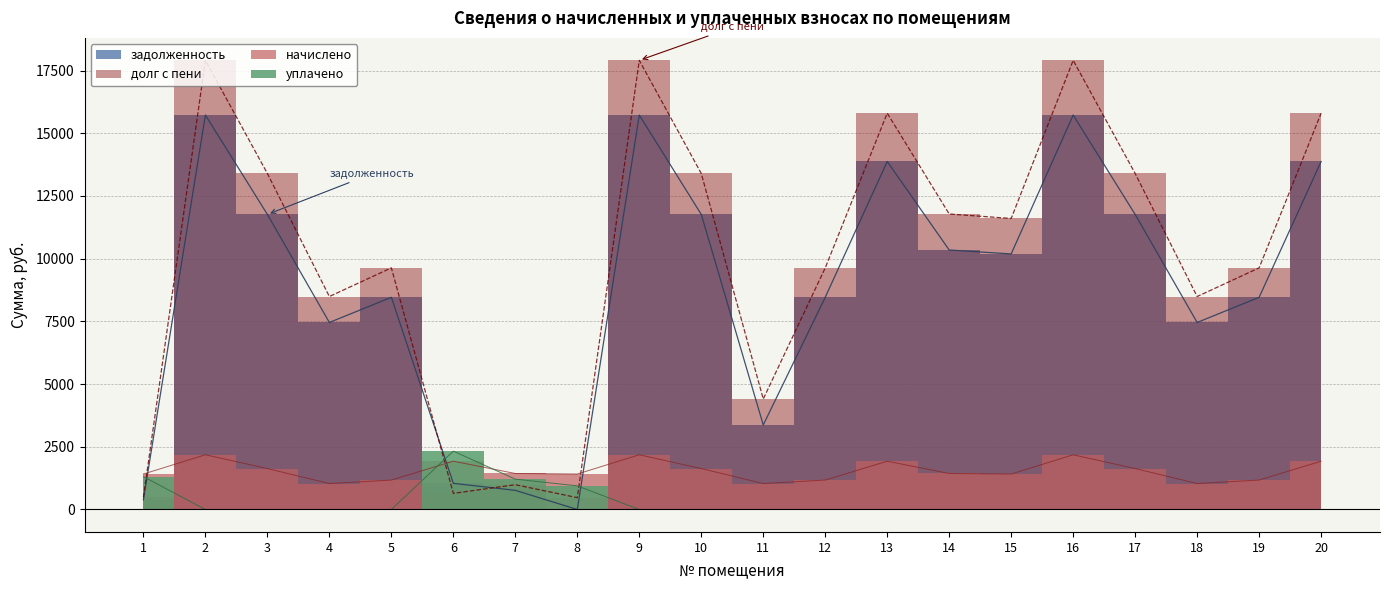

At how many categories does at least one series exceed 17343?

3